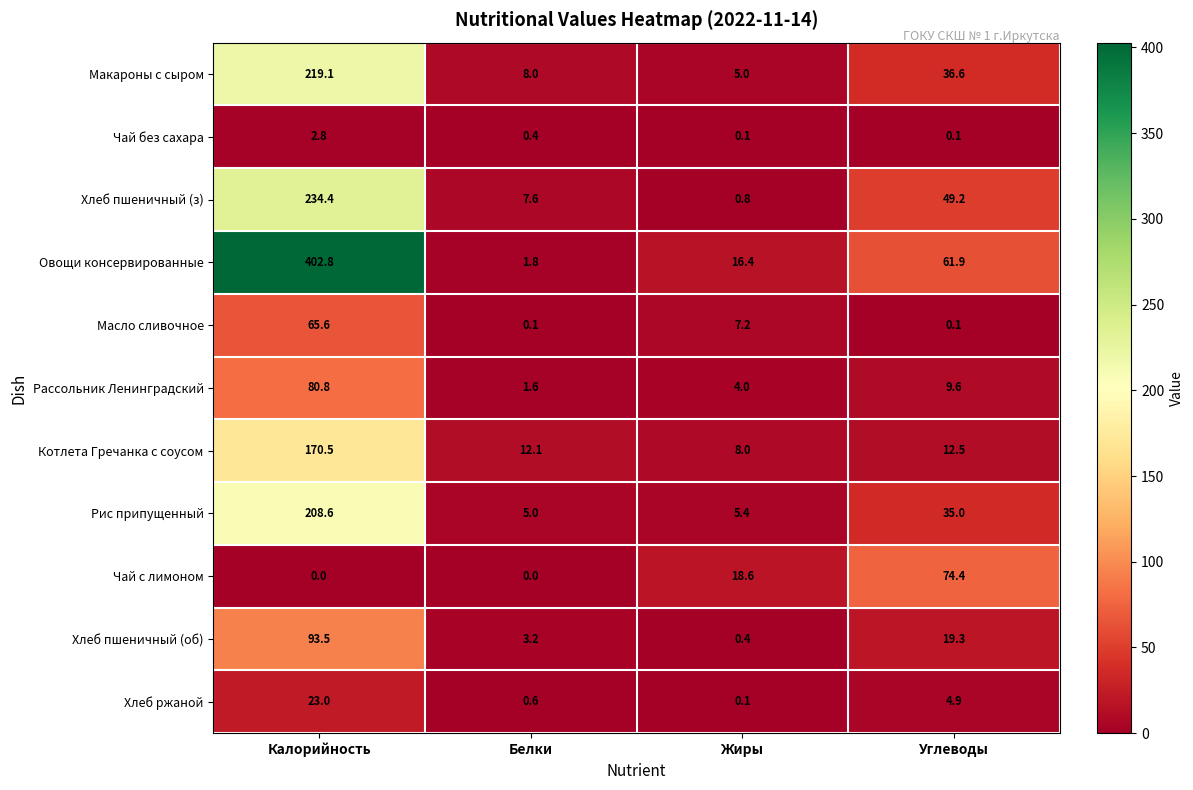

The value of Макароны с сыром at Белки is 8.0. True or false?

True